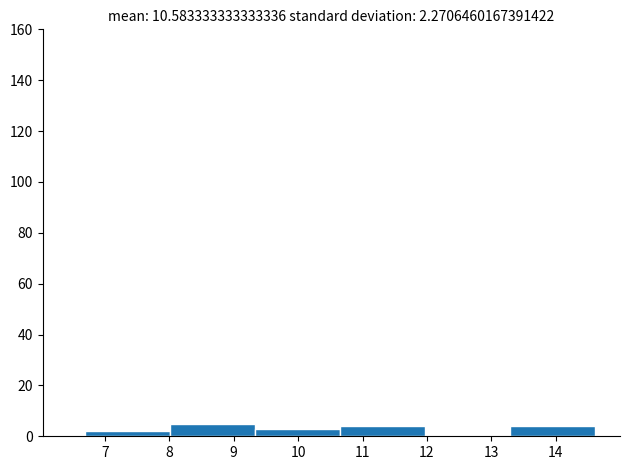

What is the height of the bar covering 9.3 to 10.7 on the x-axis? Neither the bar edges nor the heights are printed on the chart, so give them approximately, as read against the axes.

4